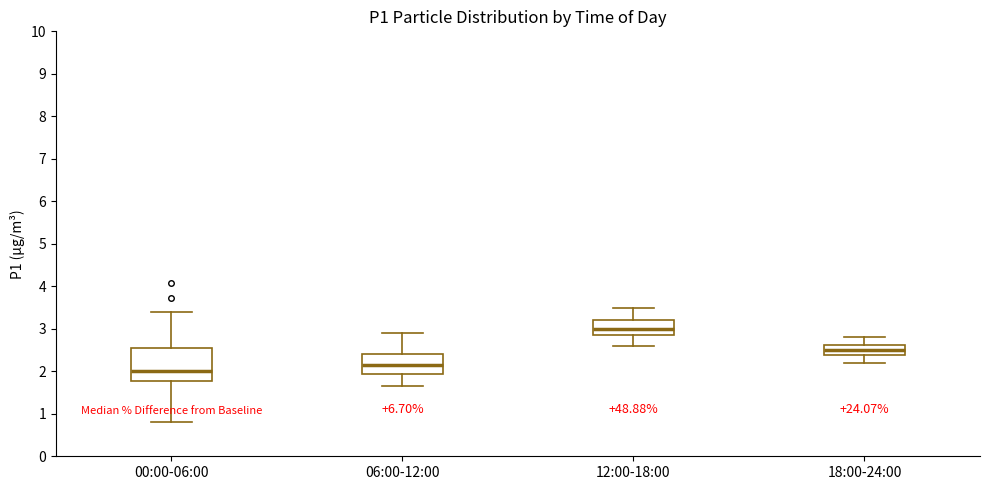

Where does the lower whisker of the box for 06:00-12:00 end on the y-axis? The values are not printed on the chart, so give them approximately, as read against the axis.

1.7